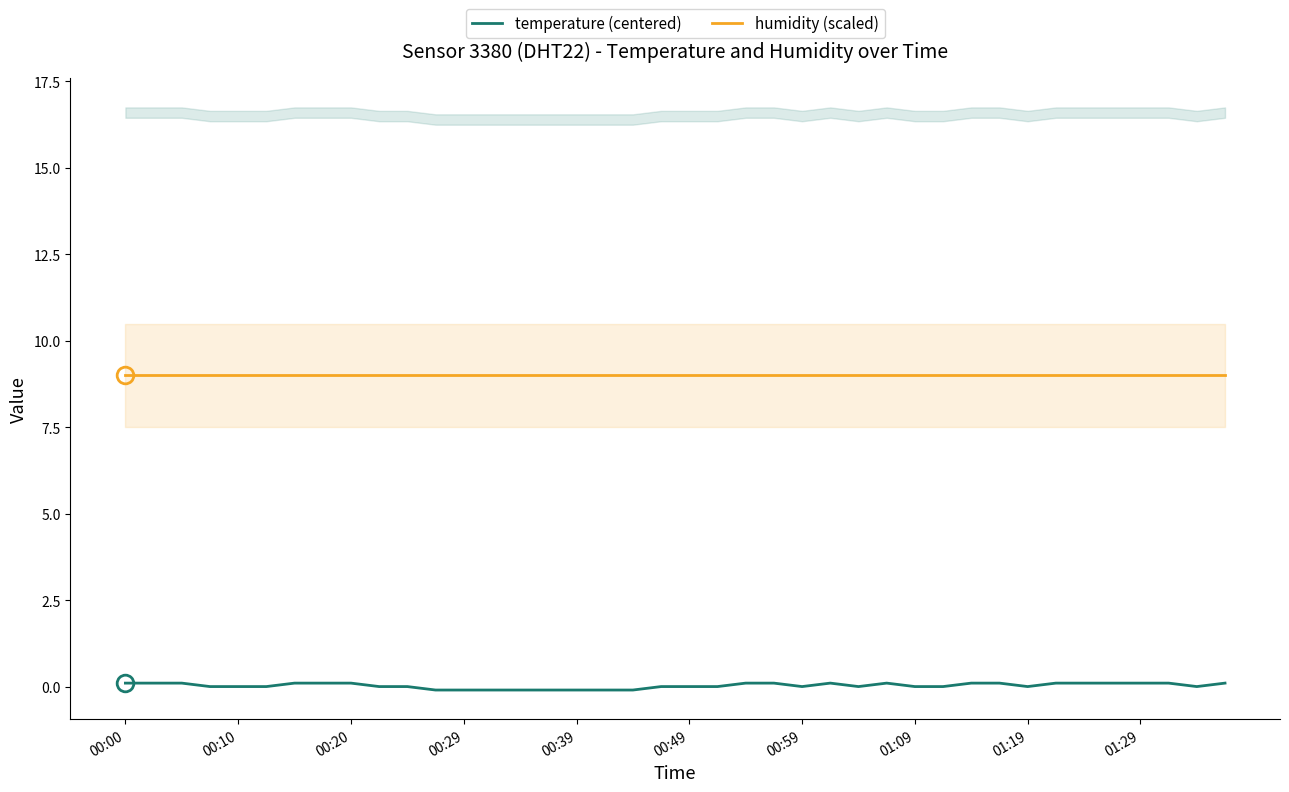

At which category is the sum across all series the highest?

00:00